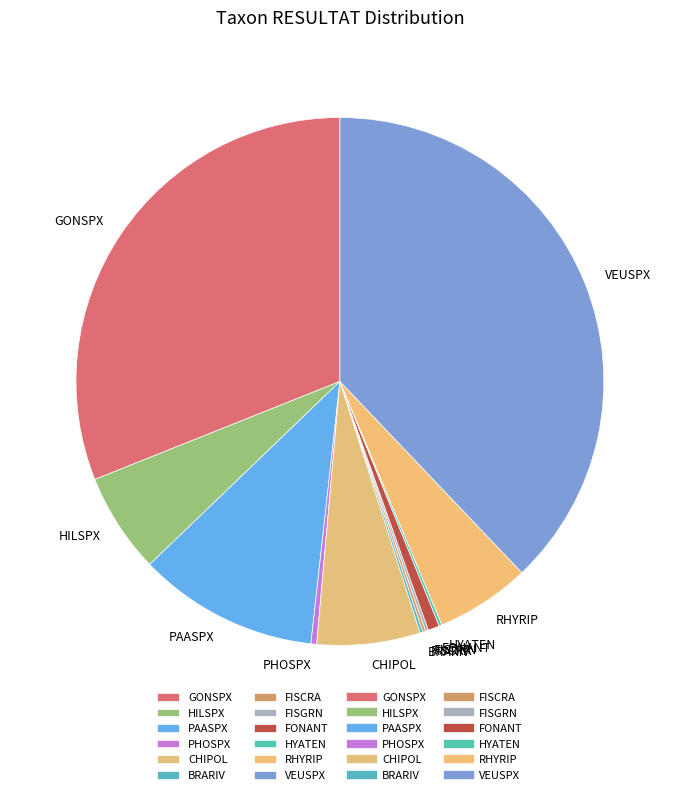

Which slice is the largest?

VEUSPX